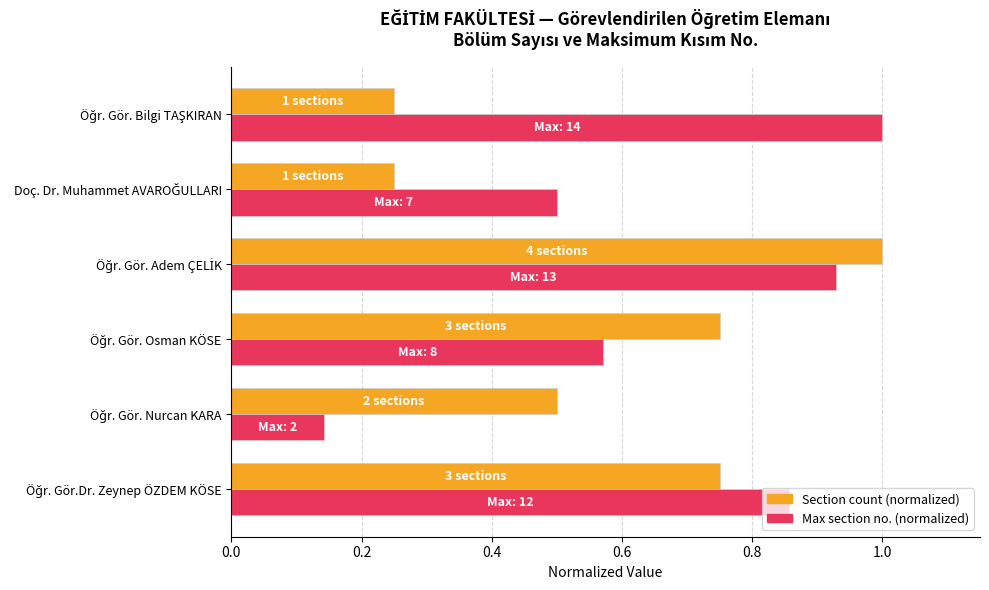

At how many categories does at least one series exceed 0?

6